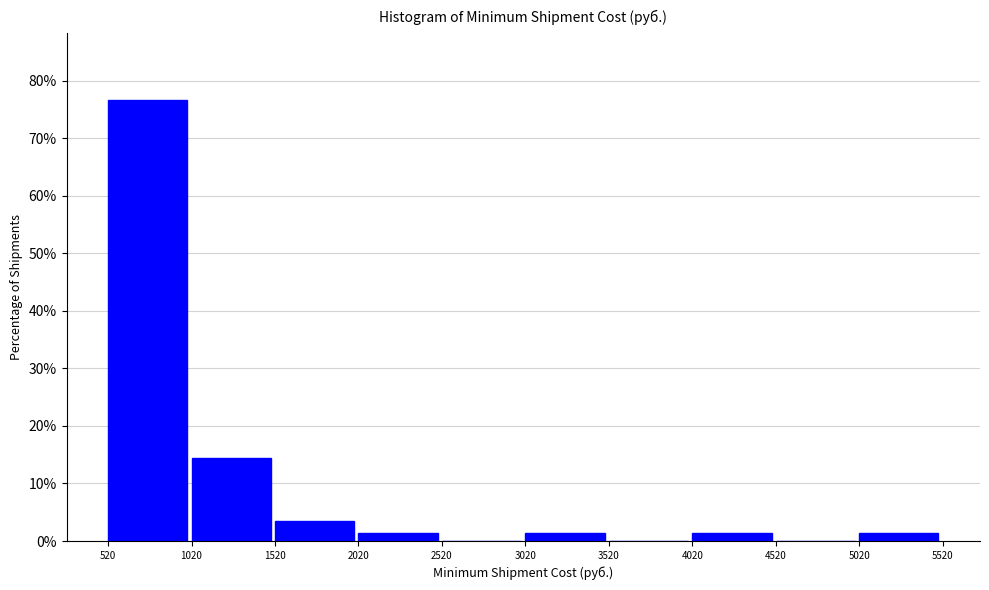

Reading left to right, list every bar in this chart as the range it spans on the x-axis followed by its height. The values are not printed on the chart, so give them approximately, as read against the axis.

520 to 1020: 77
1020 to 1520: 14
1520 to 2020: 3
2020 to 2520: 1
2520 to 3020: 0
3020 to 3520: 1
3520 to 4020: 0
4020 to 4520: 1
4520 to 5020: 0
5020 to 5520: 1